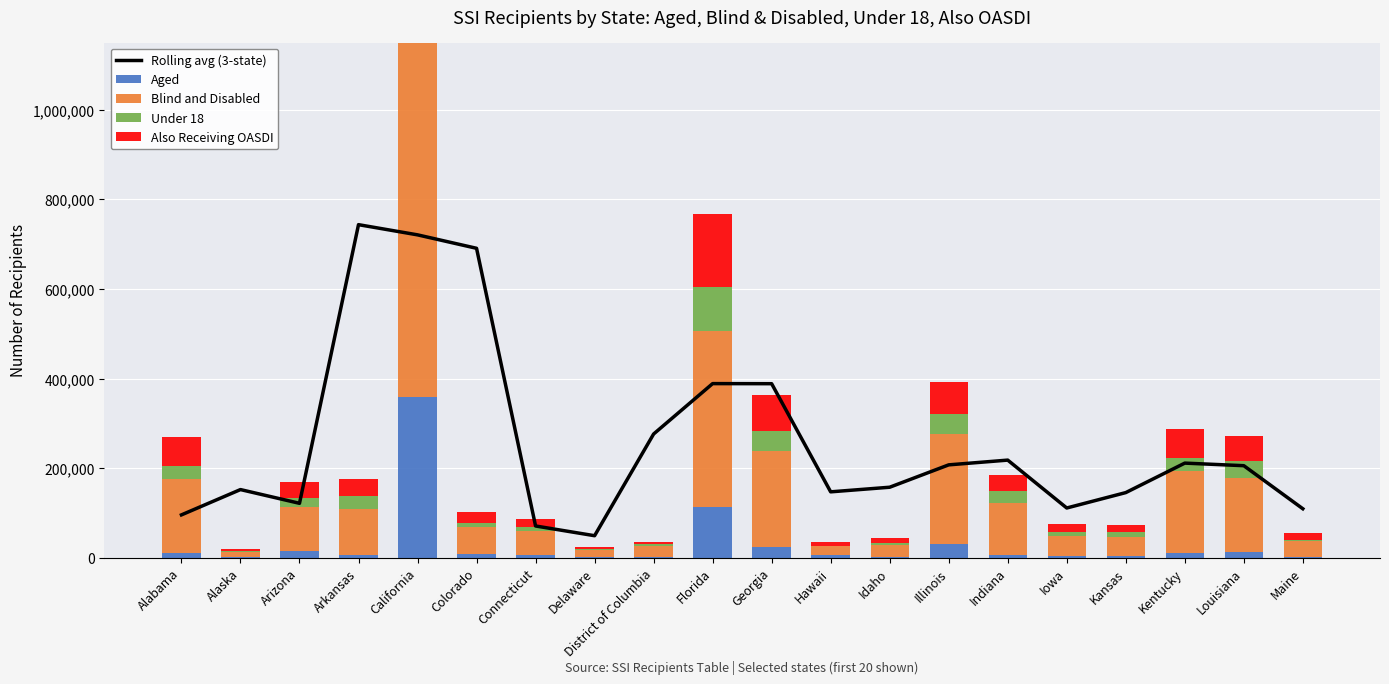

Between Connecticut and Iowa, which series saw the biggest shift?

Rolling avg (3-state)